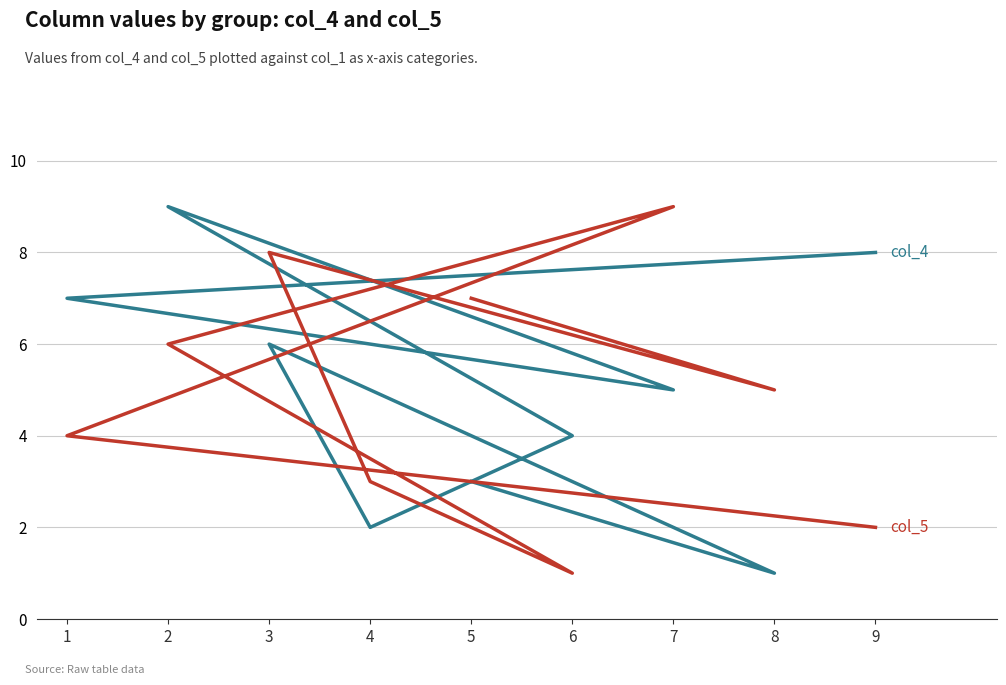

Which series has the largest total across all categories?

col_4